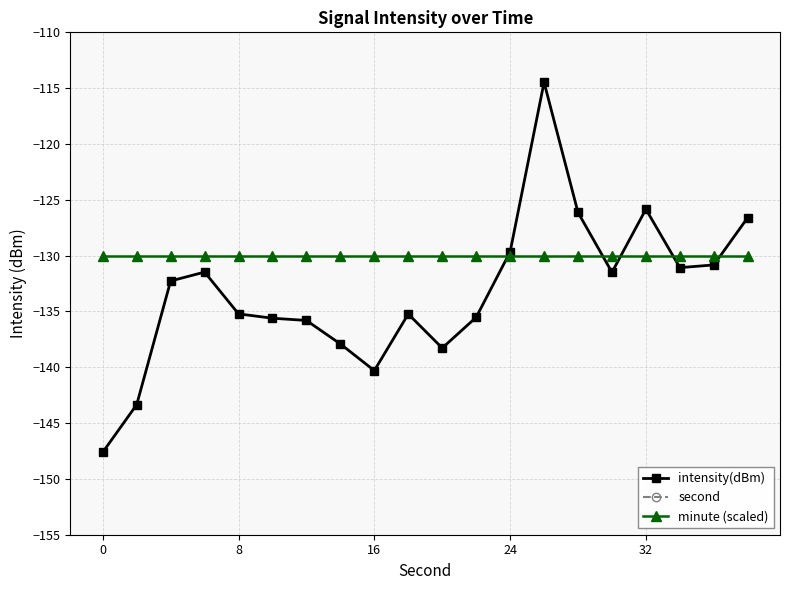

The minute (scaled) series shows -82.5 at 24. True or false?

False